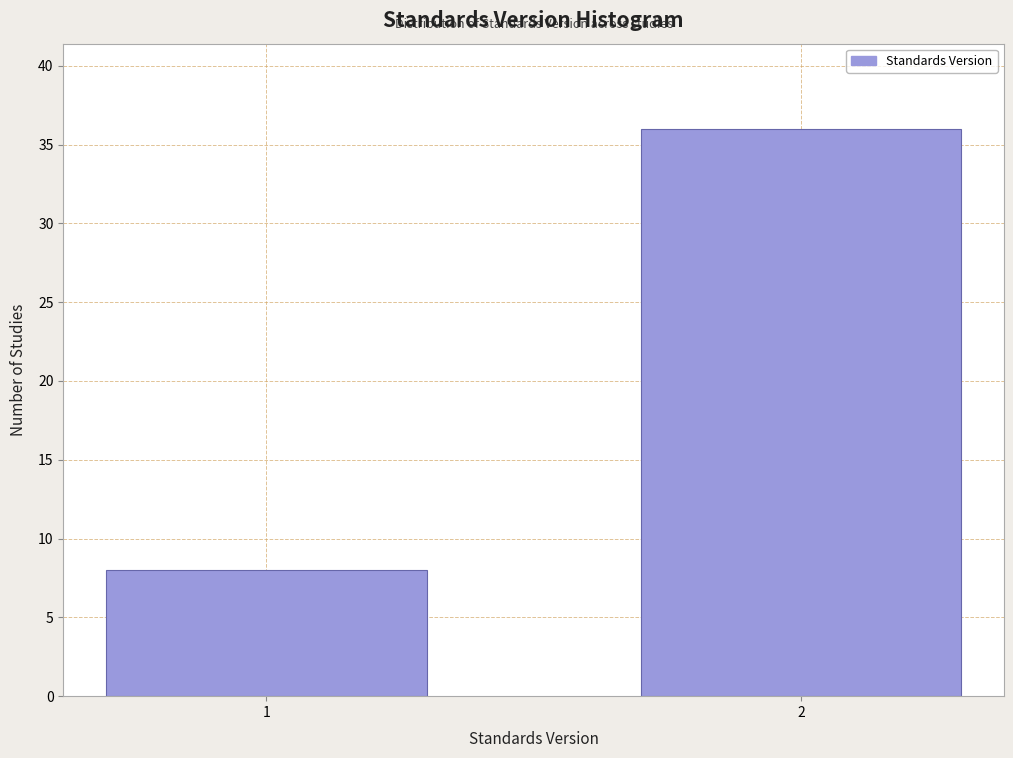

Reading right to left, list all the values displayed in this chart.

36	8